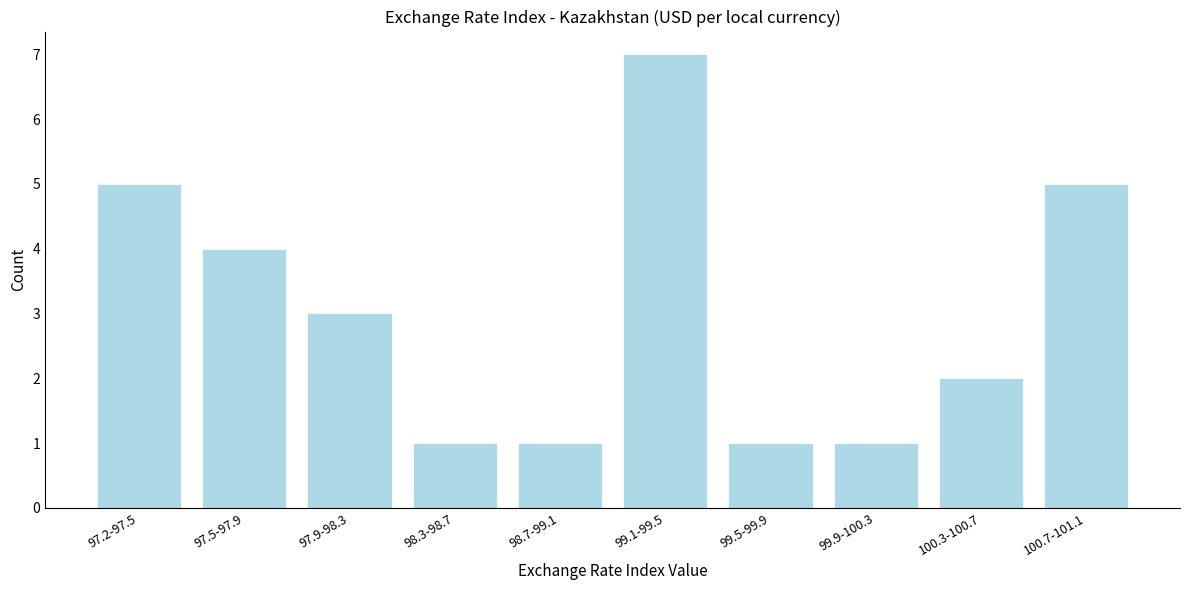

Reading left to right, transcribe all the data shown in this chart.

97.2-97.5=5	97.5-97.9=4	97.9-98.3=3	98.3-98.7=1	98.7-99.1=1	99.1-99.5=7	99.5-99.9=1	99.9-100.3=1	100.3-100.7=2	100.7-101.1=5